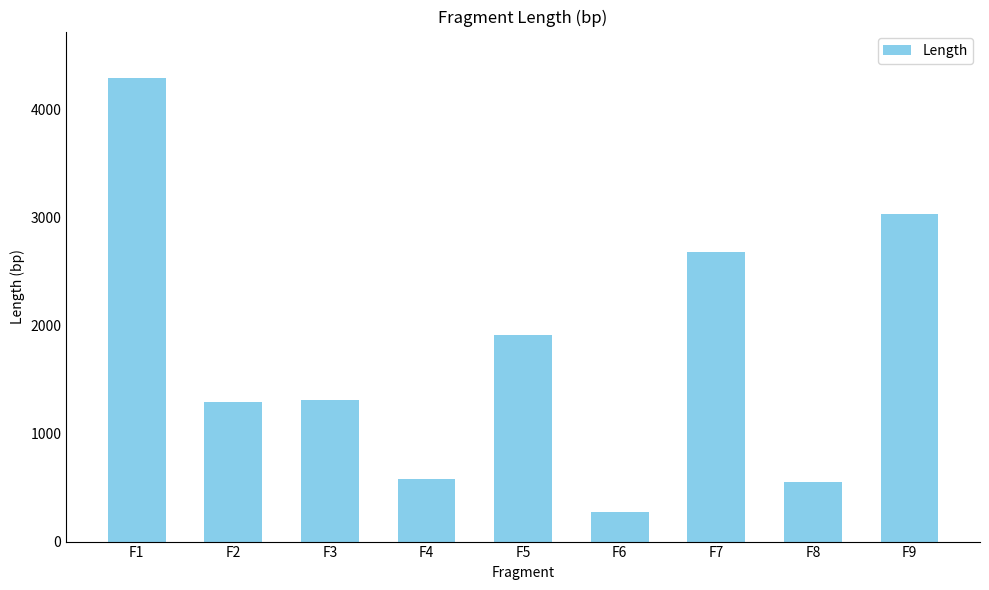

The chart shows a value of 2567 at F1. True or false?

False